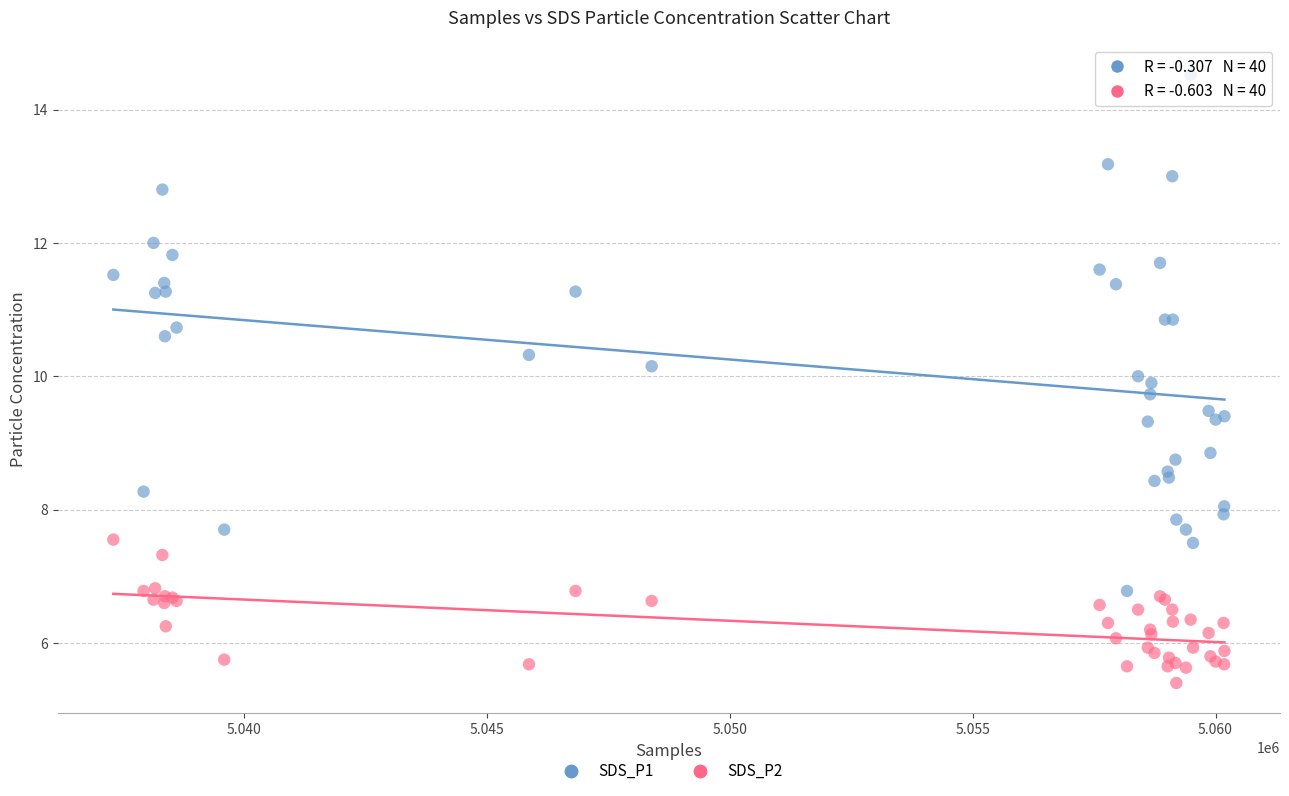

Which series has the widest spread of Y values?

SDS_P1